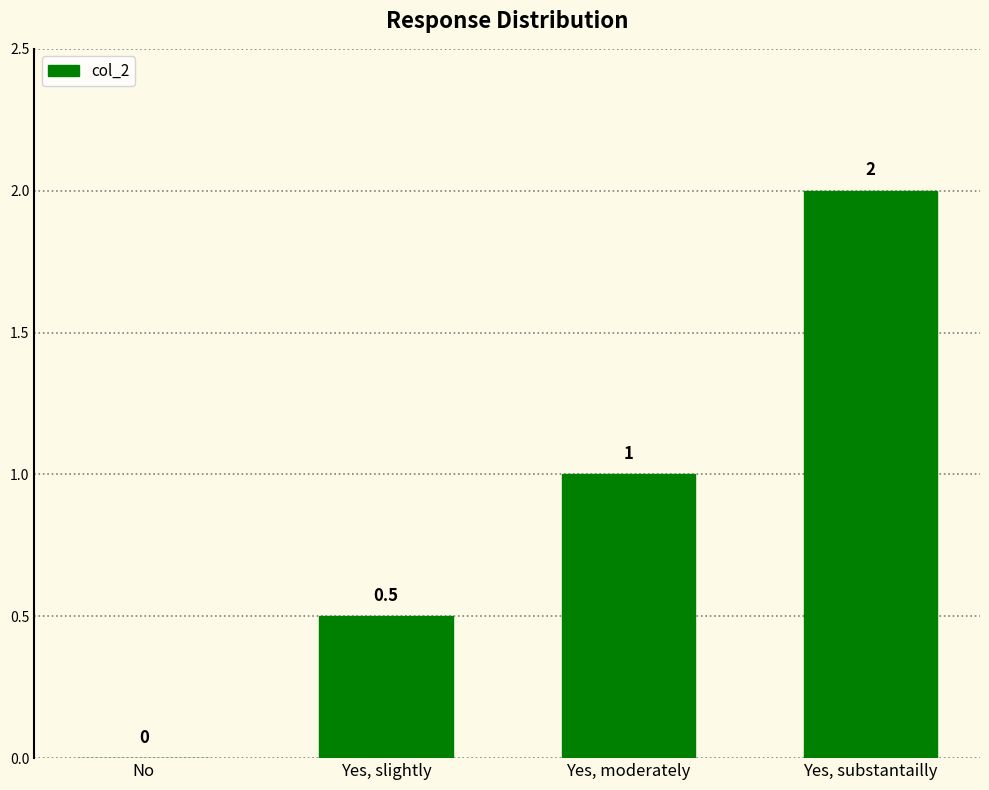

Does the chart contain stacked bars?

No